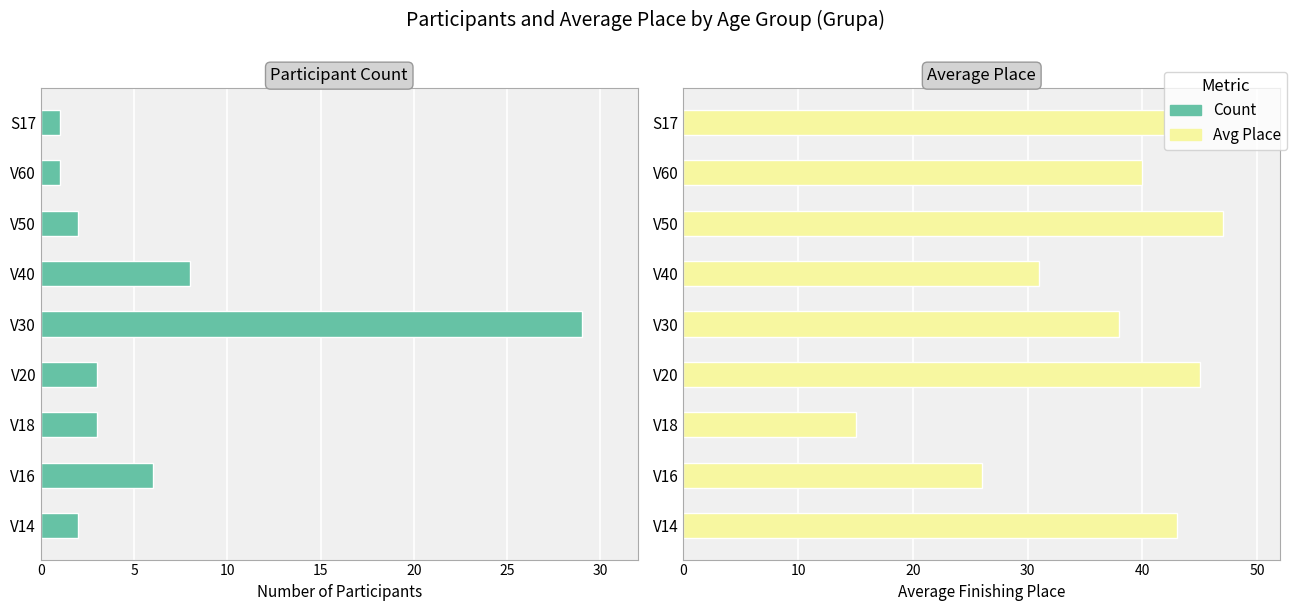

Reading left to right, what are all the values shown in this chart?

Count: 2	6	3	3	29	8	2	1	1
Avg Place: 43	26	15	45	38	31	47	40	42